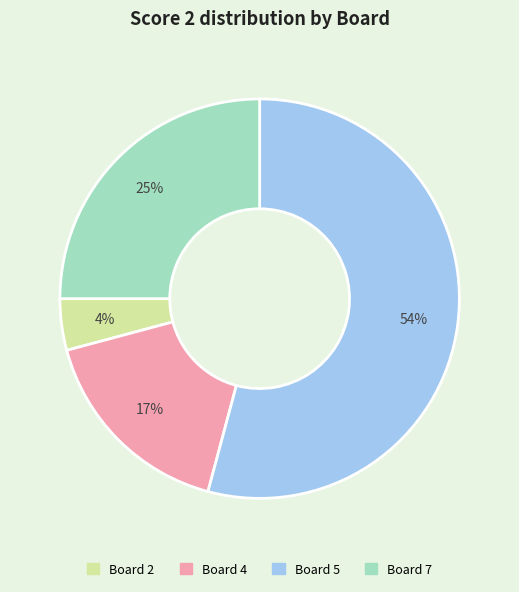

To the nearest percent, what is the average slice percentage?

25%